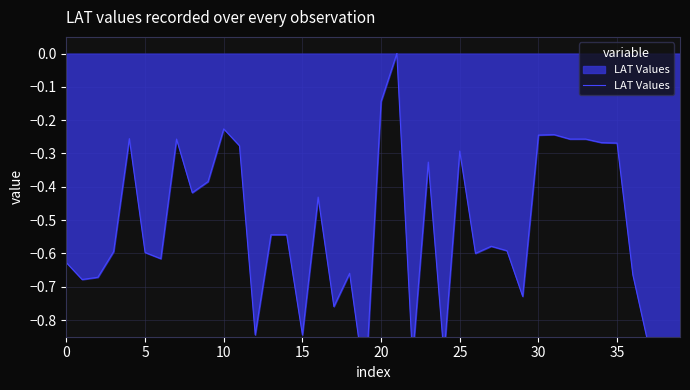

What is the change in value from 9 to 14?

-0.2